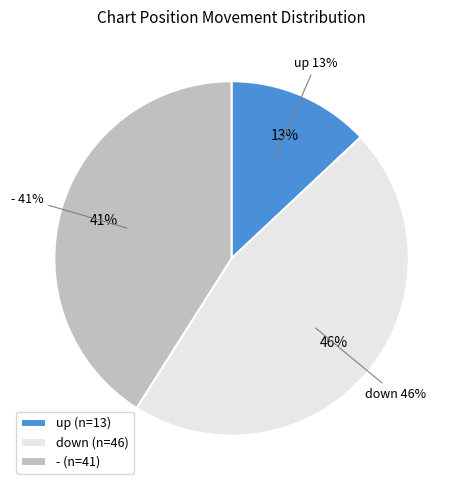

To the nearest percent, what is the difference between the up and - slice percentages?

28%